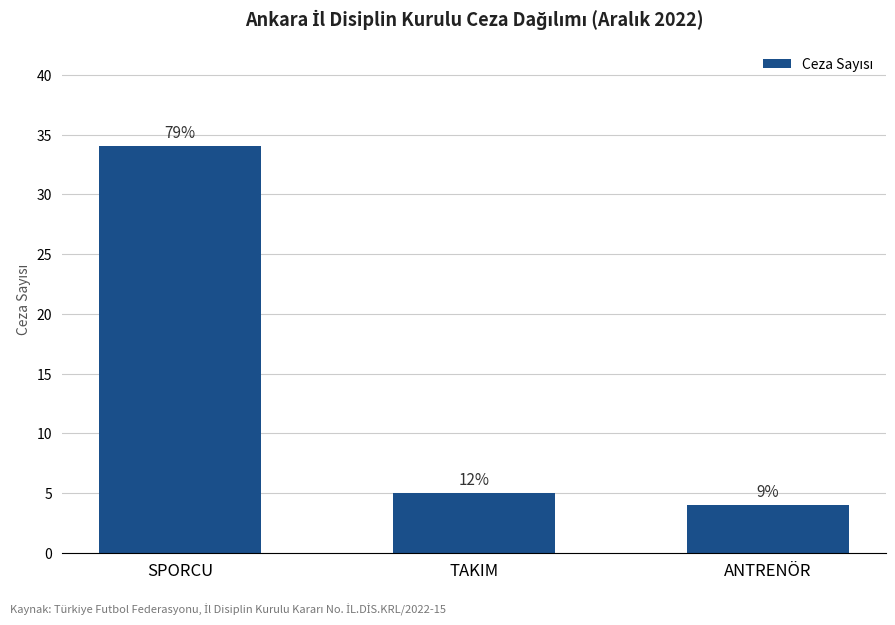

Reading left to right, transcribe all the data shown in this chart.

SPORCU=34	TAKIM=5	ANTRENÖR=4